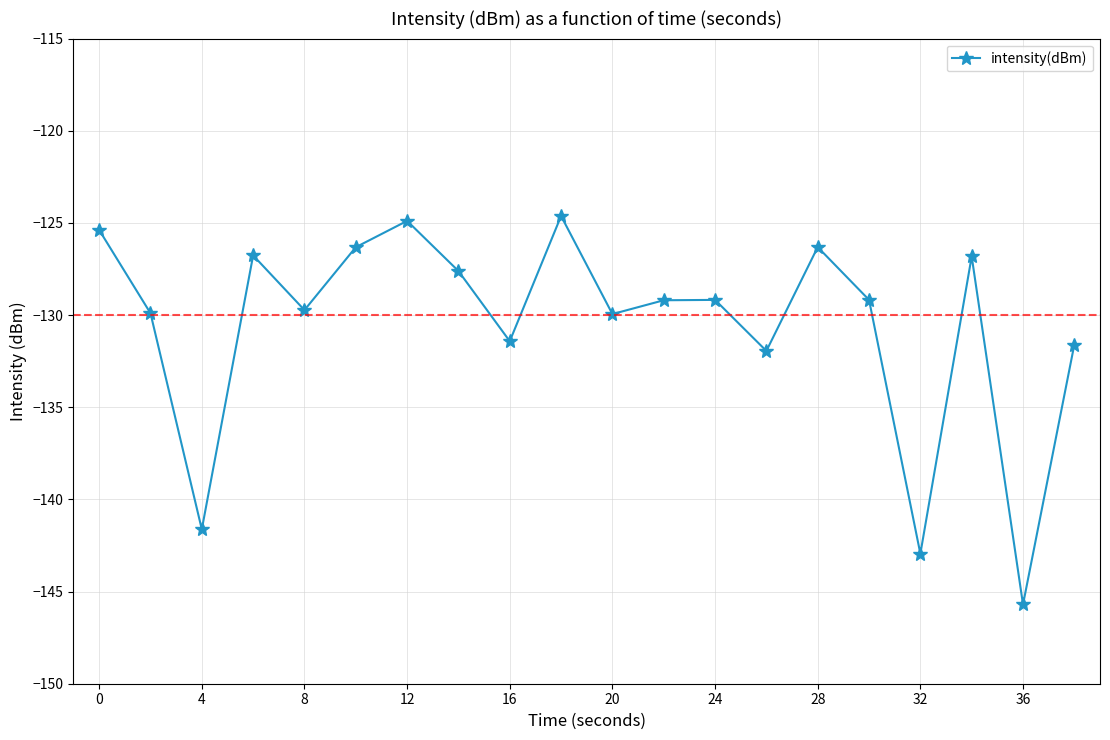

How many values exceed -129?

8